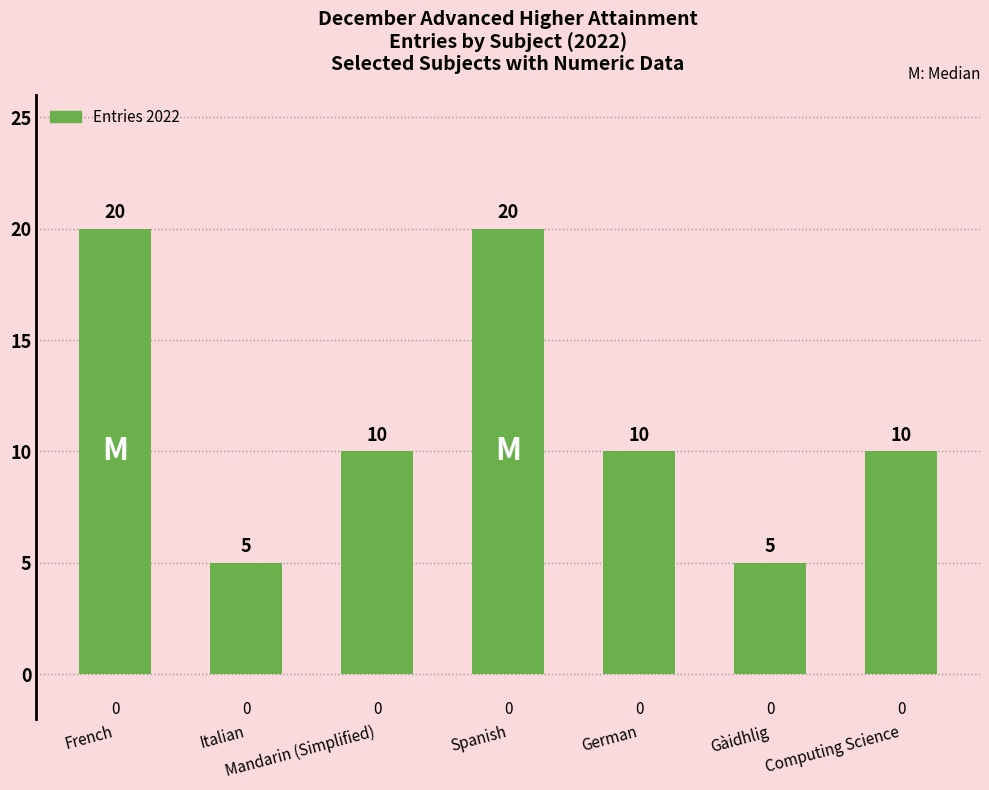

Count the number of data series in this chart.

1